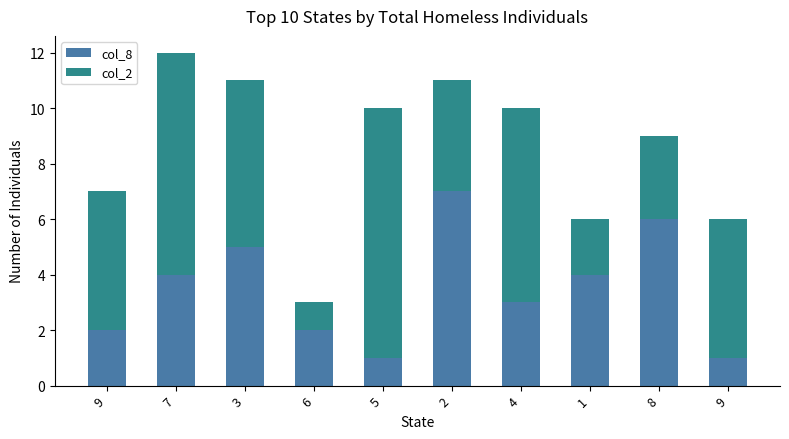

What are all the series names shown in the legend?

col_8, col_2